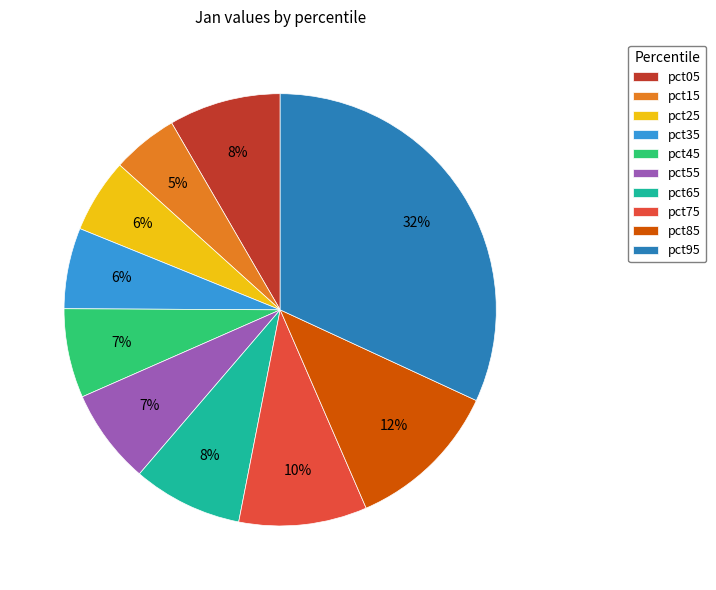

Is there any slice that represents more than half of the pie?

No